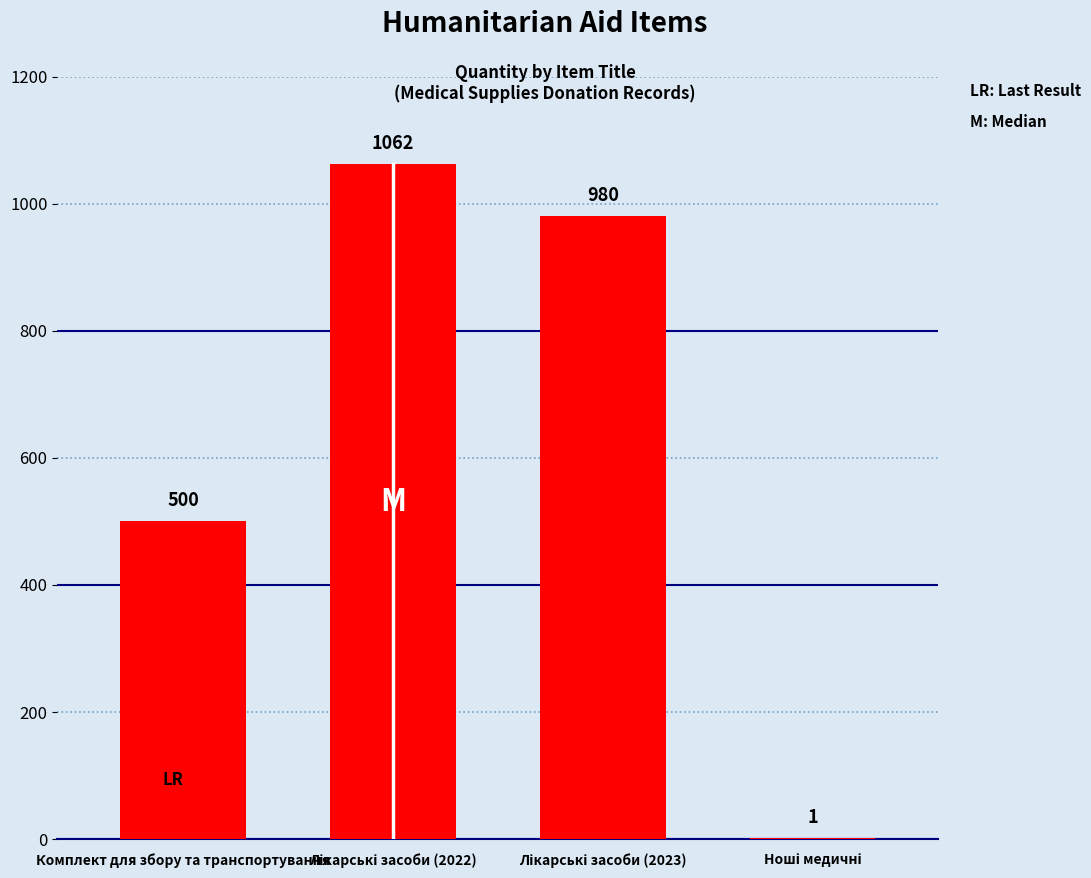

How many data points does each series have?

4